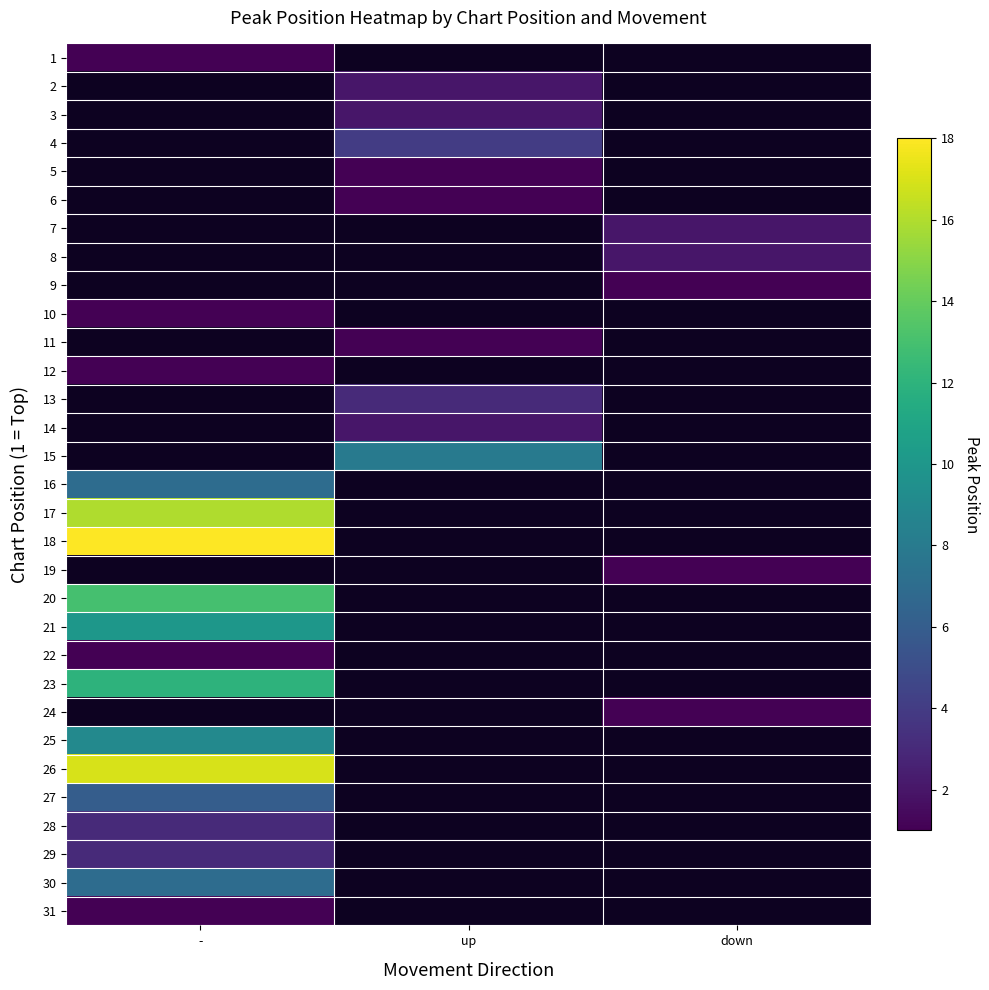

Rank the categories by 13 value from highest to lowest.

-, up, down